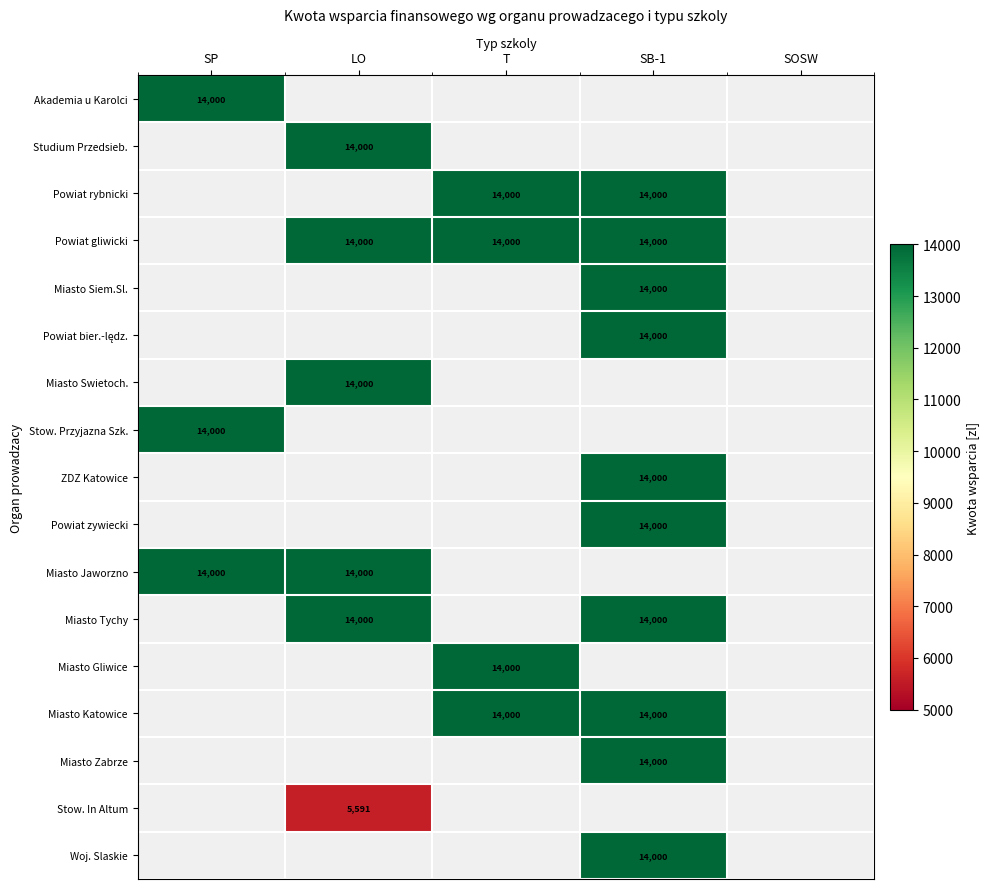

The value of Powiat rybnicki at T is 14000. True or false?

True